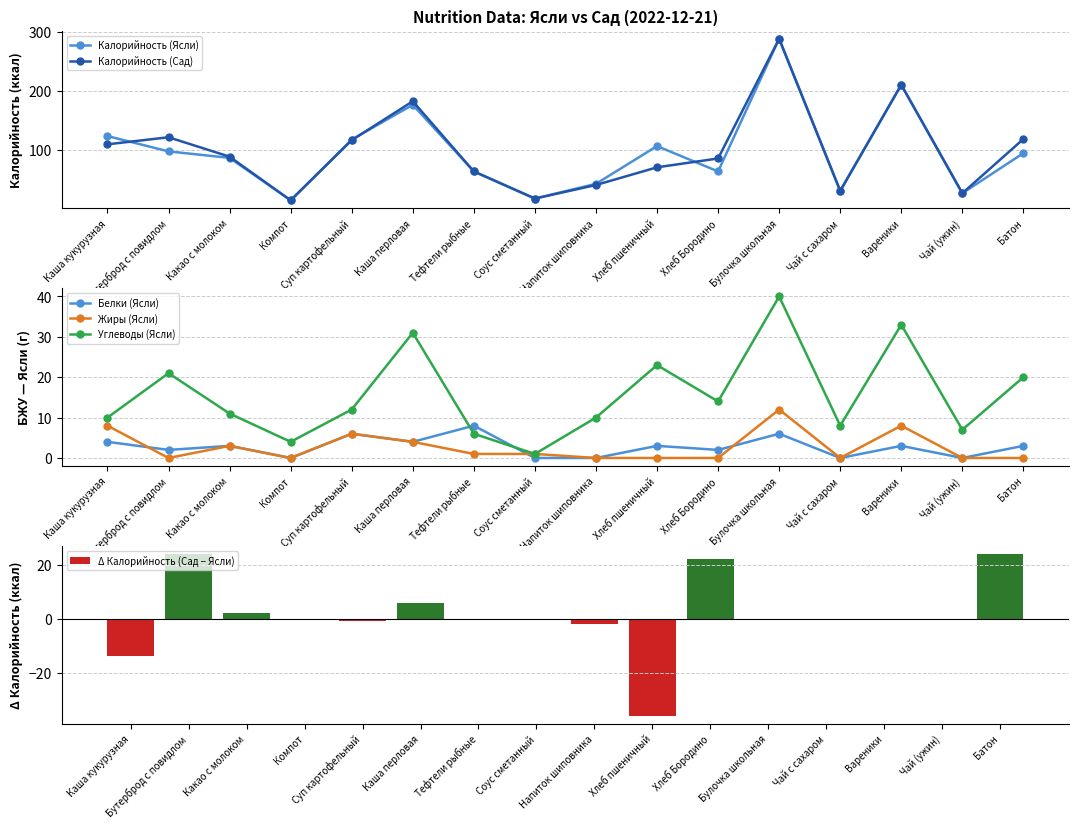

What is the value of the Калорийность (Ясли) bar at the 14th from the left?

211